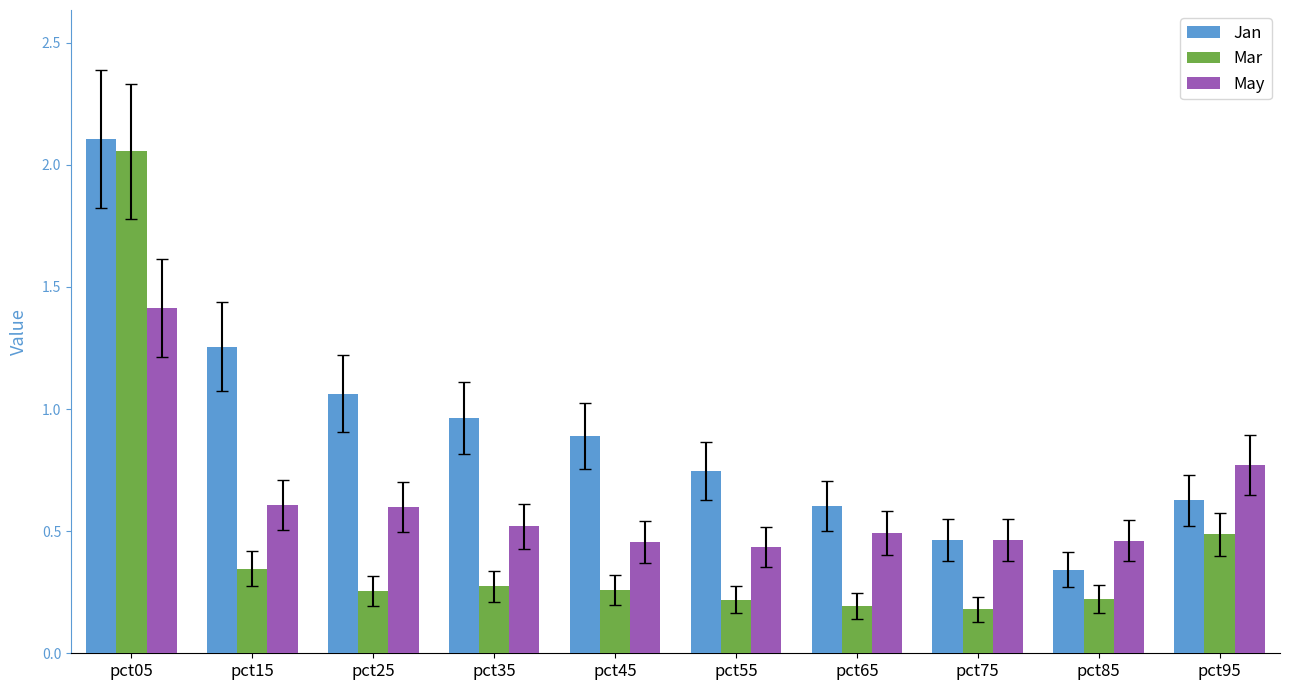

How many groups of bars are there?

10